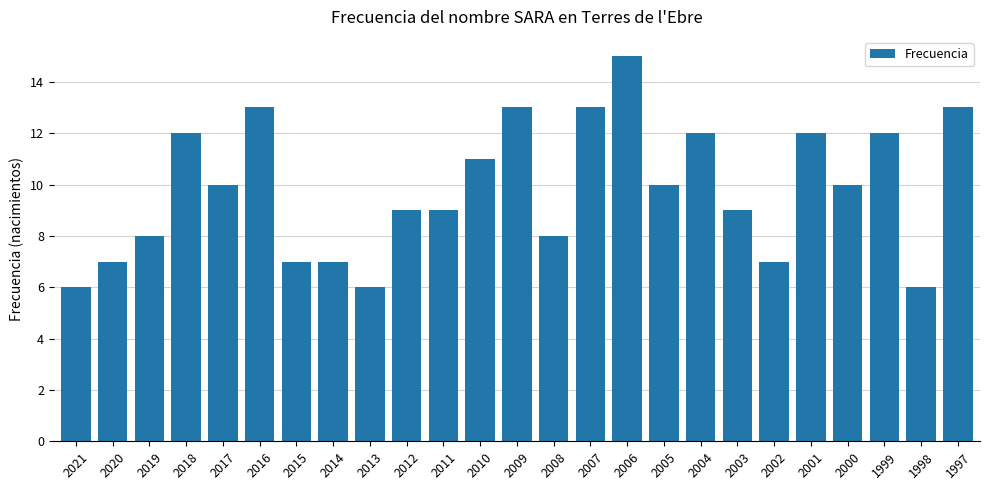

How many series are shown in this chart?

1